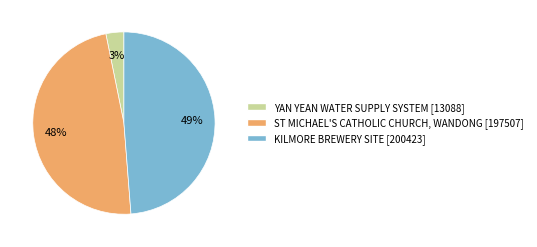

Between KILMORE BREWERY SITE and YAN YEAN WATER SUPPLY SYSTEM, which is larger?

KILMORE BREWERY SITE